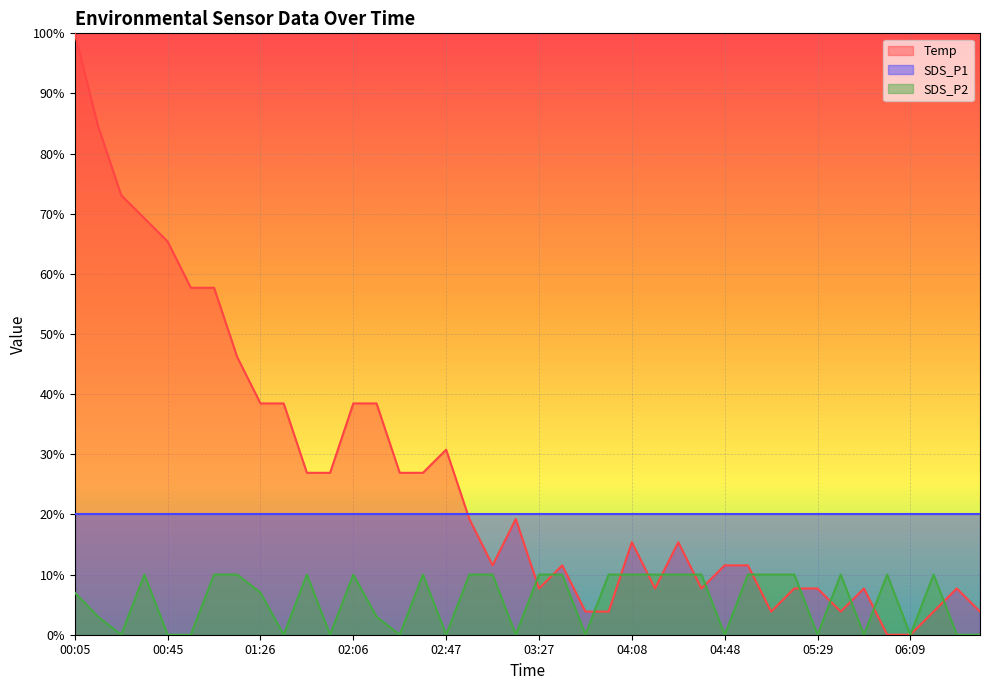

How many data points does each series have?

40